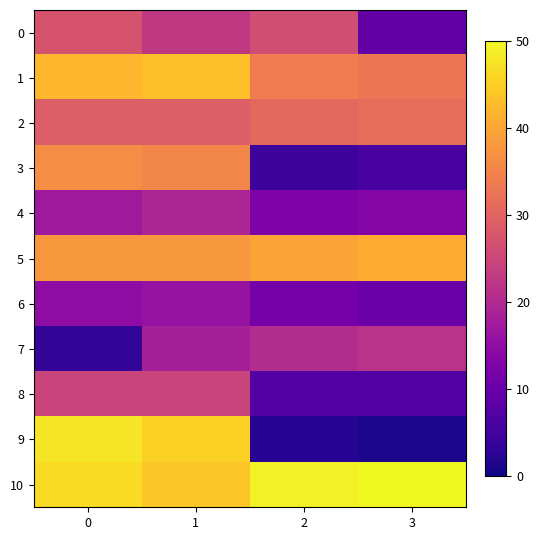

Between 0 and 2, which series saw the biggest shift?

9